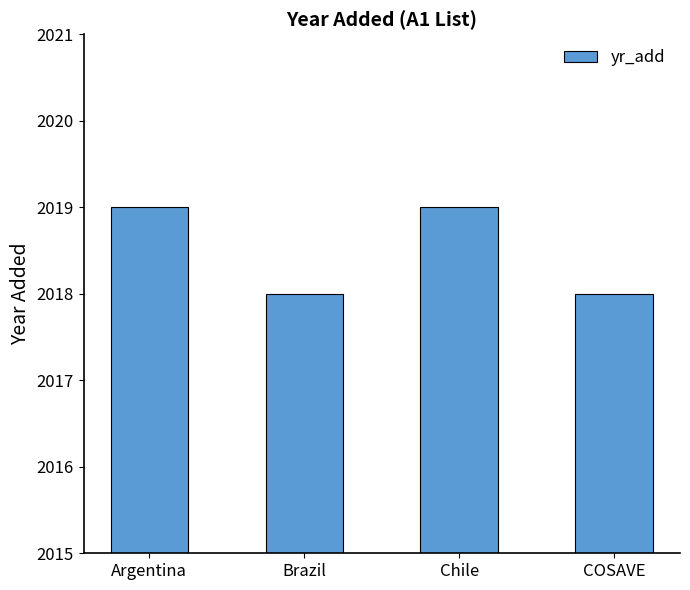

What is the sum of the values at Argentina and Brazil?

4037